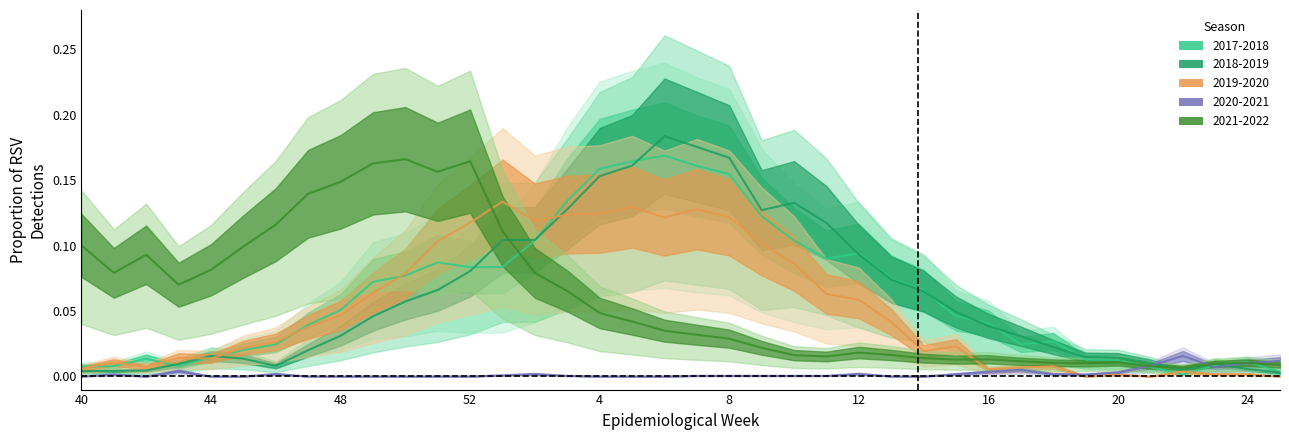

Rank the categories by 2020-2021 value from highest to lowest.

22, 25, 24, 21, 23, 17, 43, 16, 20, 12, 46, 2, 15, 18, 41, 19, 1, 3, 7, 8, 9, 10, 11, 40, 42, 44, 45, 47, 48, 49, 50, 51, 52, 4, 5, 6, 13, 14